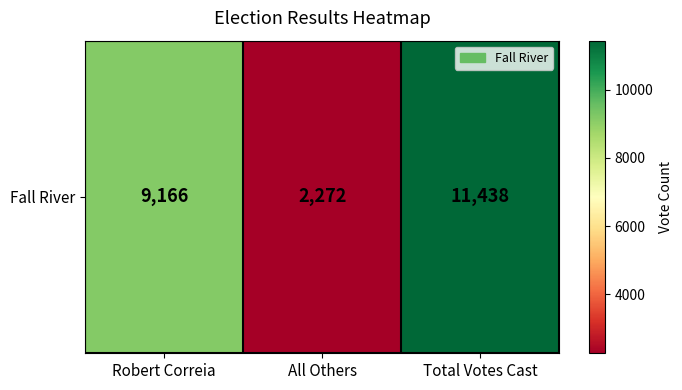

Reading left to right, what are all the values shown in this chart?

9166	2272	11438